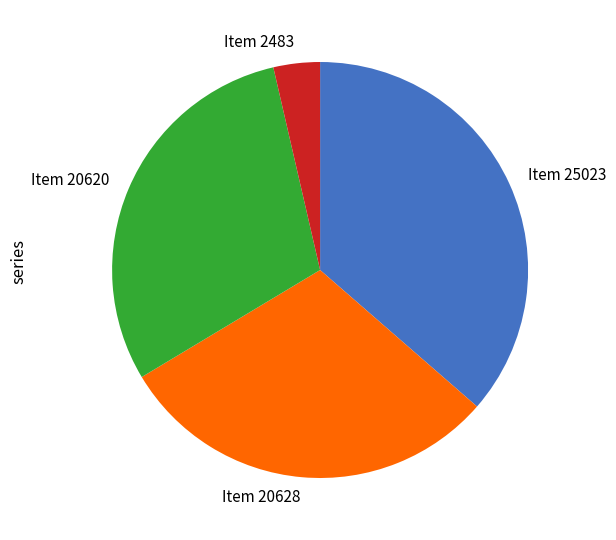

How many segments does this pie chart have?

4